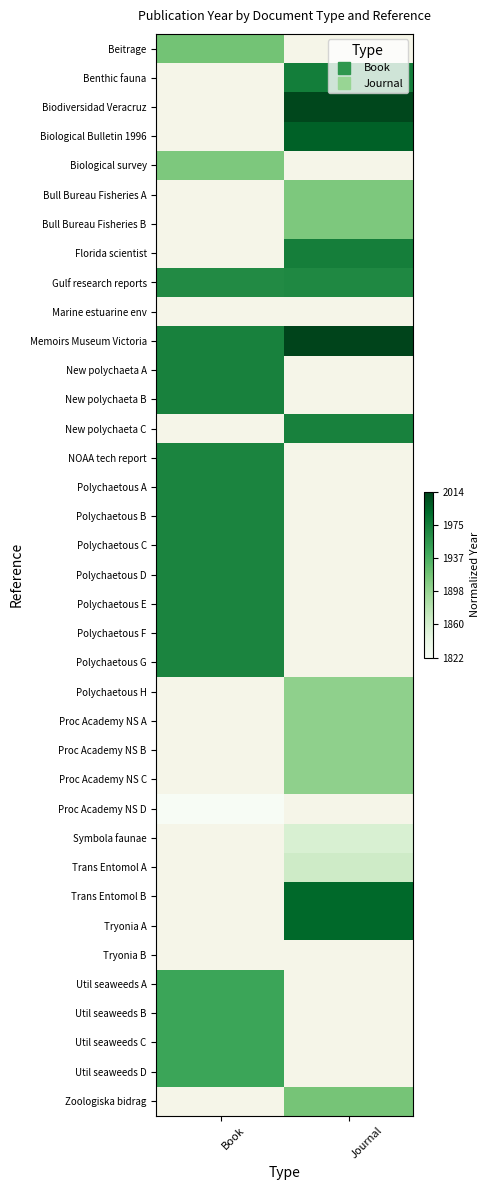

Is the value of Bull Bureau Fisheries B at Journal greater than the value of Bull Bureau Fisheries A at Journal?

No